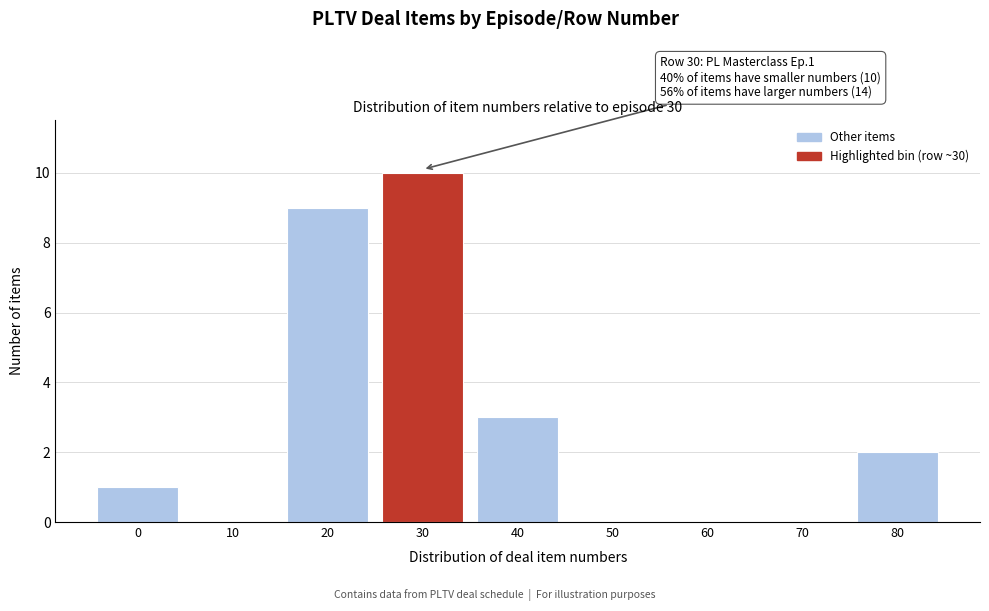

Reading right to left, what are all the values shown in this chart?

80=2	70=0	60=0	50=0	40=3	30=10	20=9	10=0	0=1